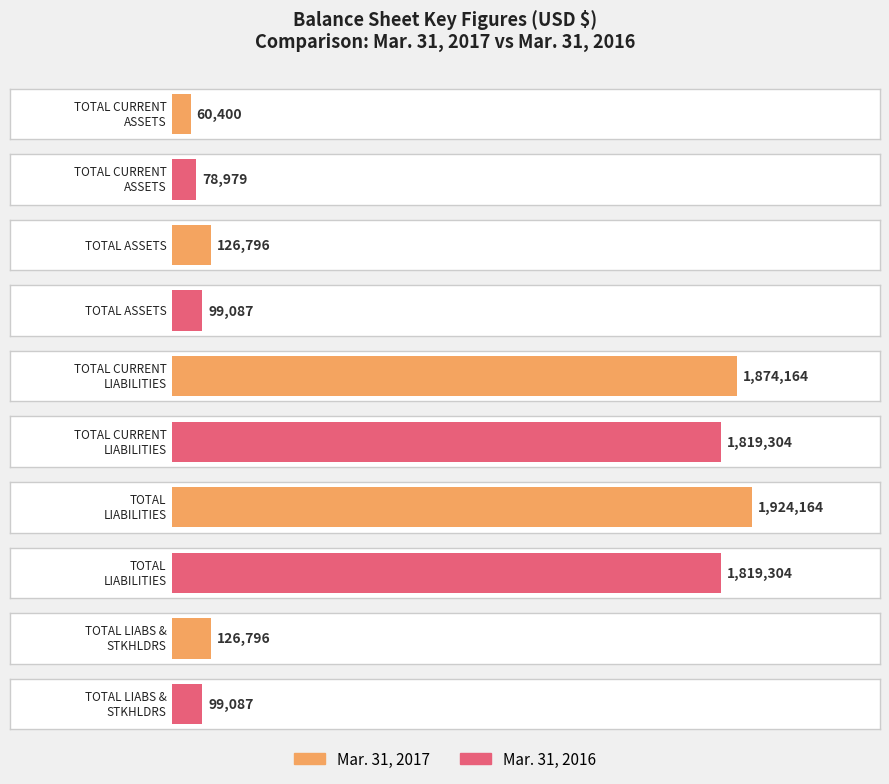

What is the sum of all Mar. 31, 2017 values?

4112320